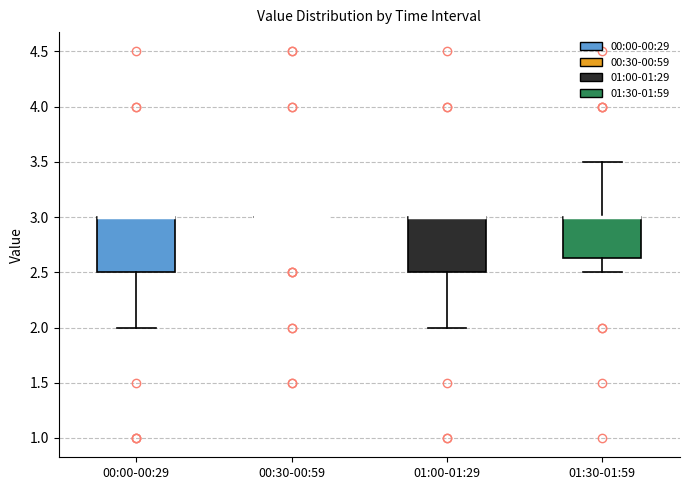

Reading left to right, read every box against the y-axis: the position of its median line, the range the box covers, and the ends of its whiskers. The values are not printed on the chart, so give them approximately, as read against the axis.

00:00-00:29: median 3.00 (drawn on the box's upper edge), box 2.50 to 3.00, whiskers 2.00 to 3.00
00:30-00:59: box collapsed to a line at 3.00, whiskers 3.00 to 3.00
01:00-01:29: median 3.00 (drawn on the box's upper edge), box 2.50 to 3.00, whiskers 2.00 to 3.00
01:30-01:59: median 3.00 (drawn on the box's upper edge), box 2.65 to 3.00, whiskers 2.50 to 3.50